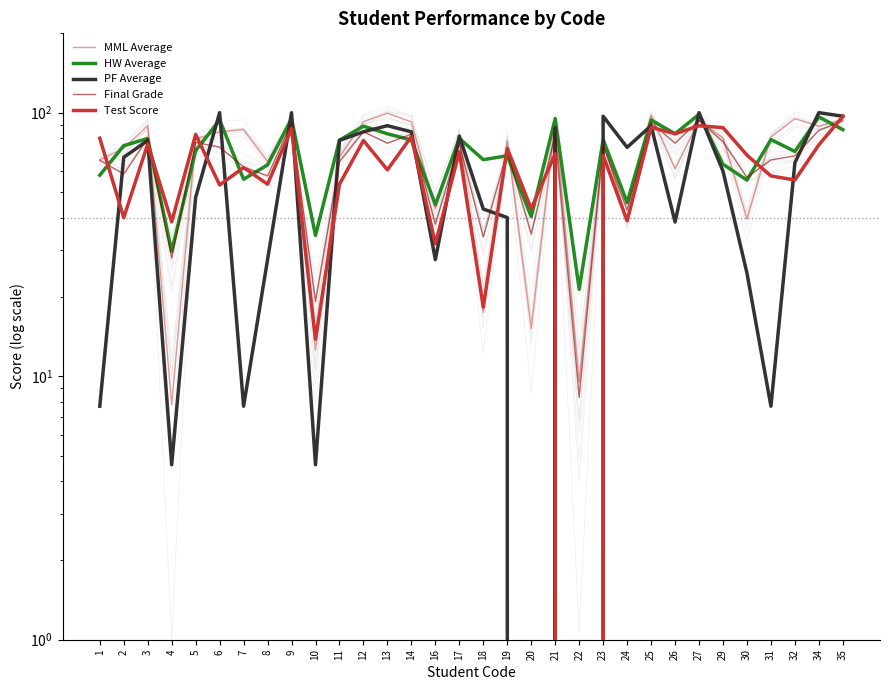

Which label corresponds to the largest value in the chart?

6